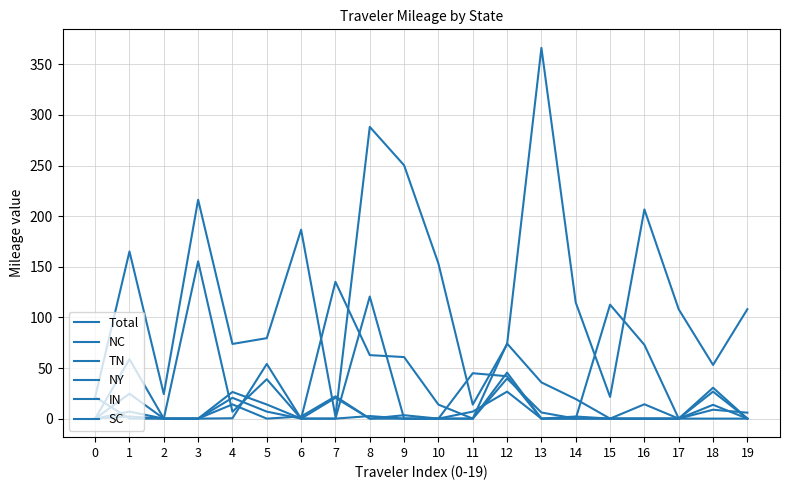

True or false: NY and Total intersect in this chart.

True